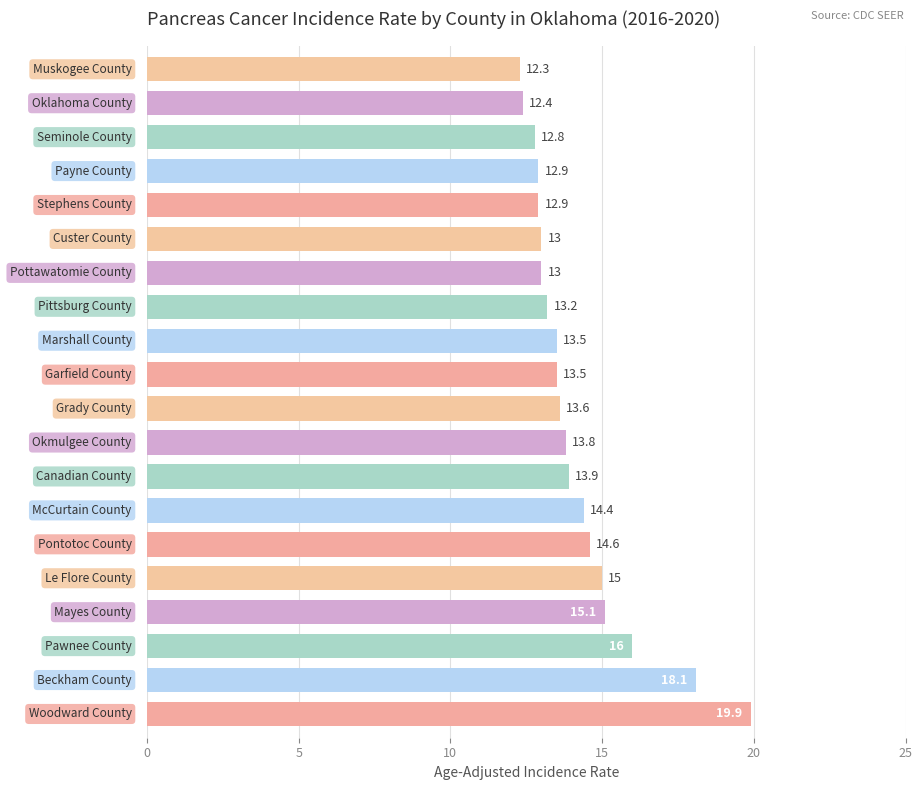

What is the sum of all values?

283.9